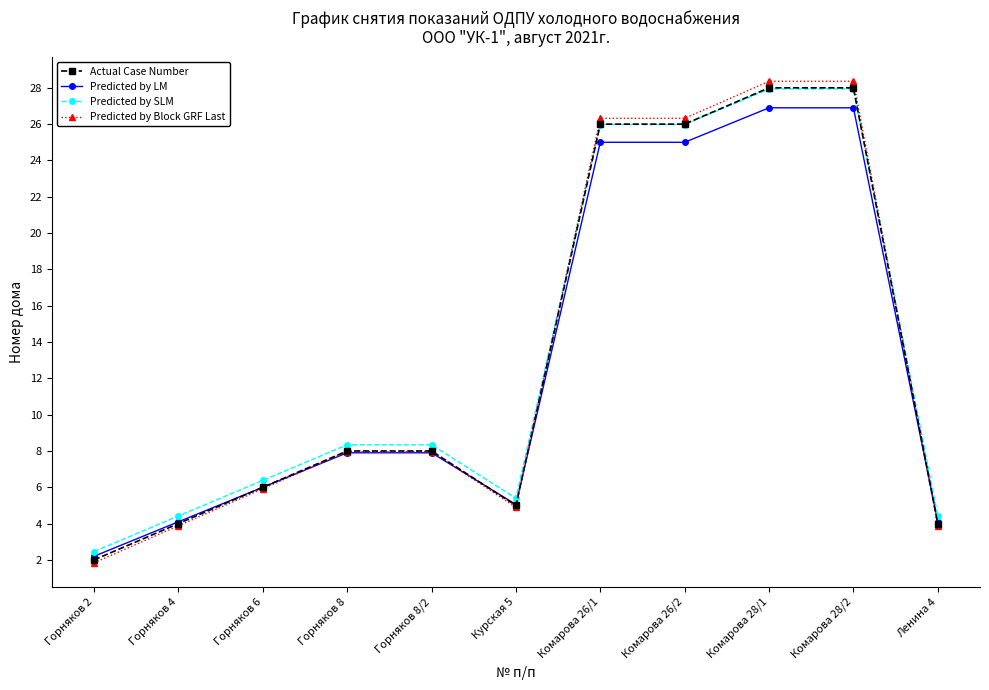

What is the maximum value shown in the chart?

28.4